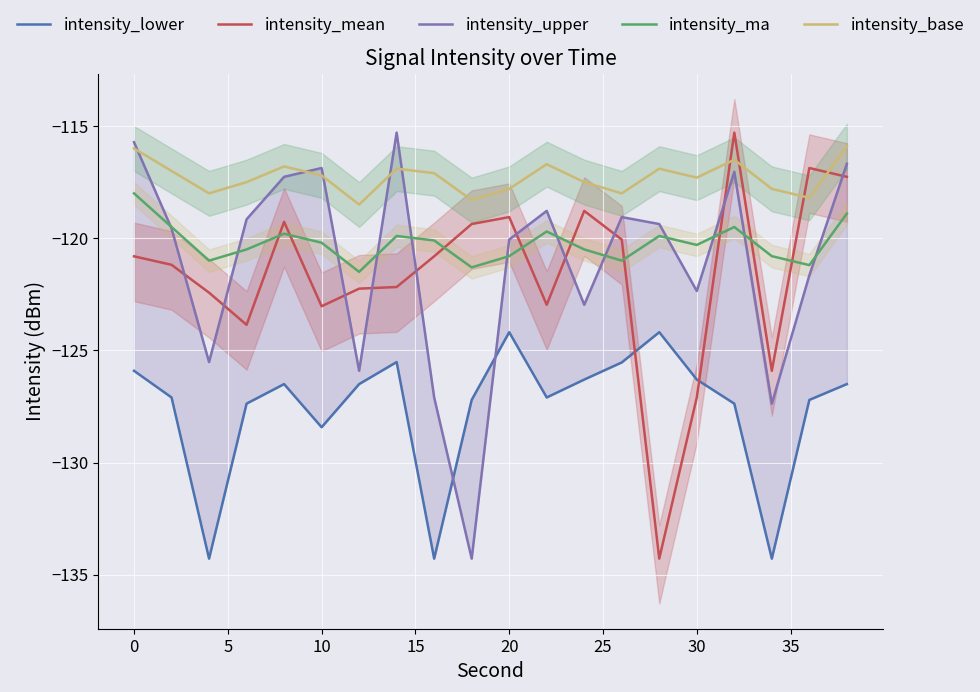

What is the difference between the maximum and minimum values in the intensity_lower series?

10.1